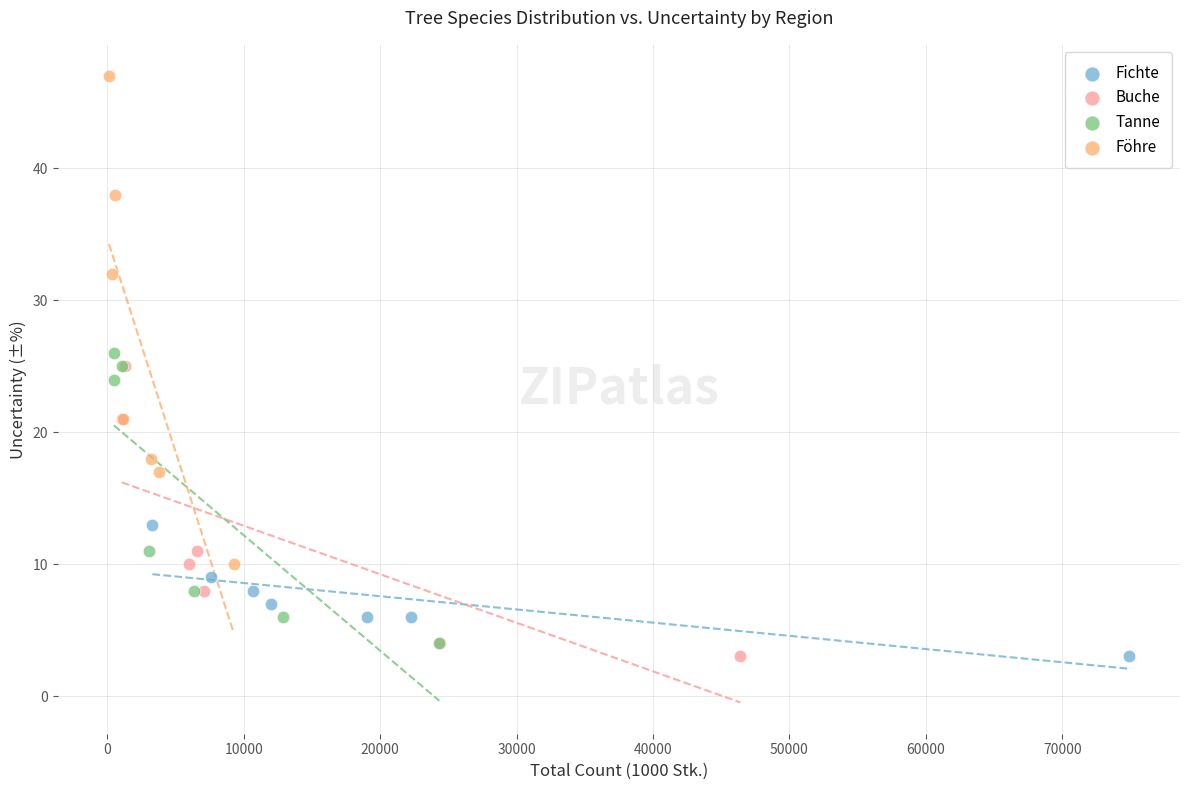

Which series has the widest spread of Y values?

Föhre